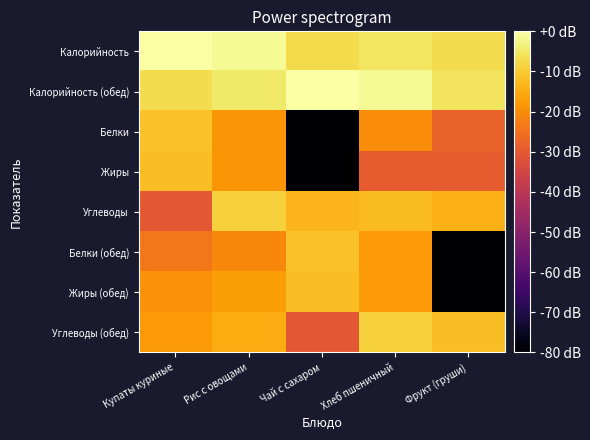

What is the smallest value displayed?

-80.0